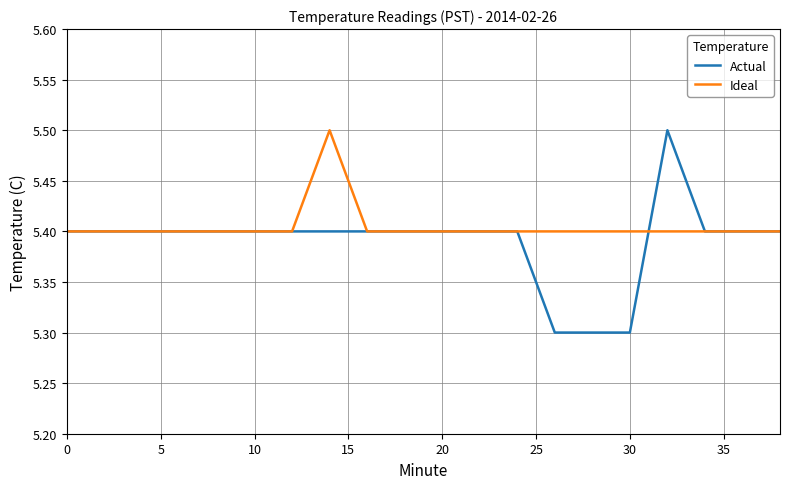

What is the lowest value of the Ideal series?

5.4